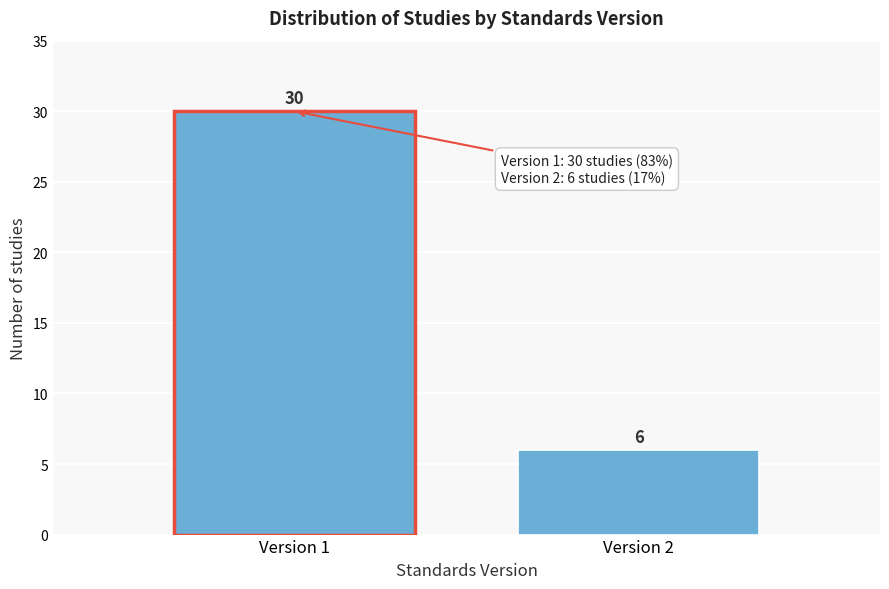

Reading left to right, list all the values displayed in this chart.

30	6